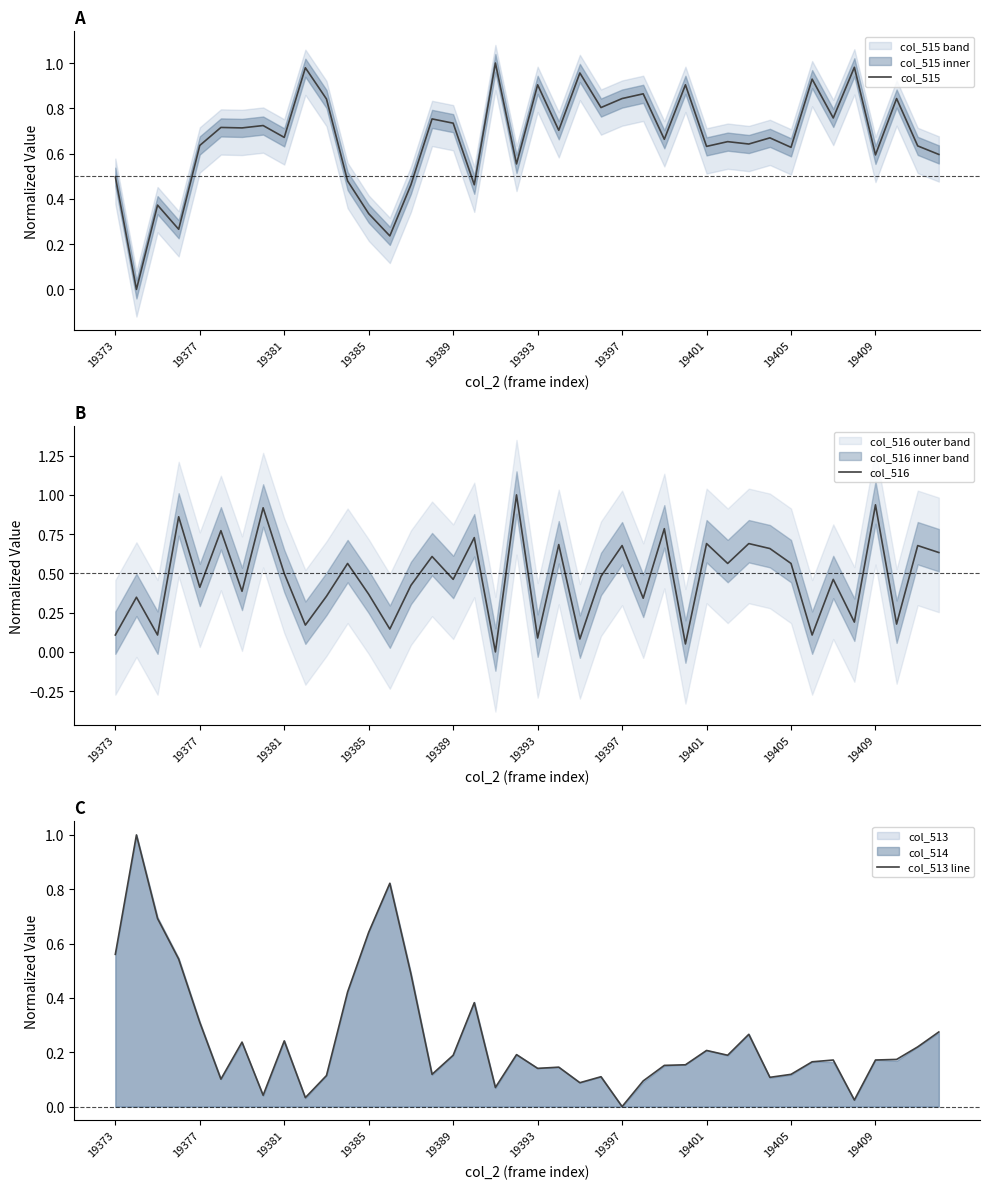

Where is col_516 nearest to the value 0?

18